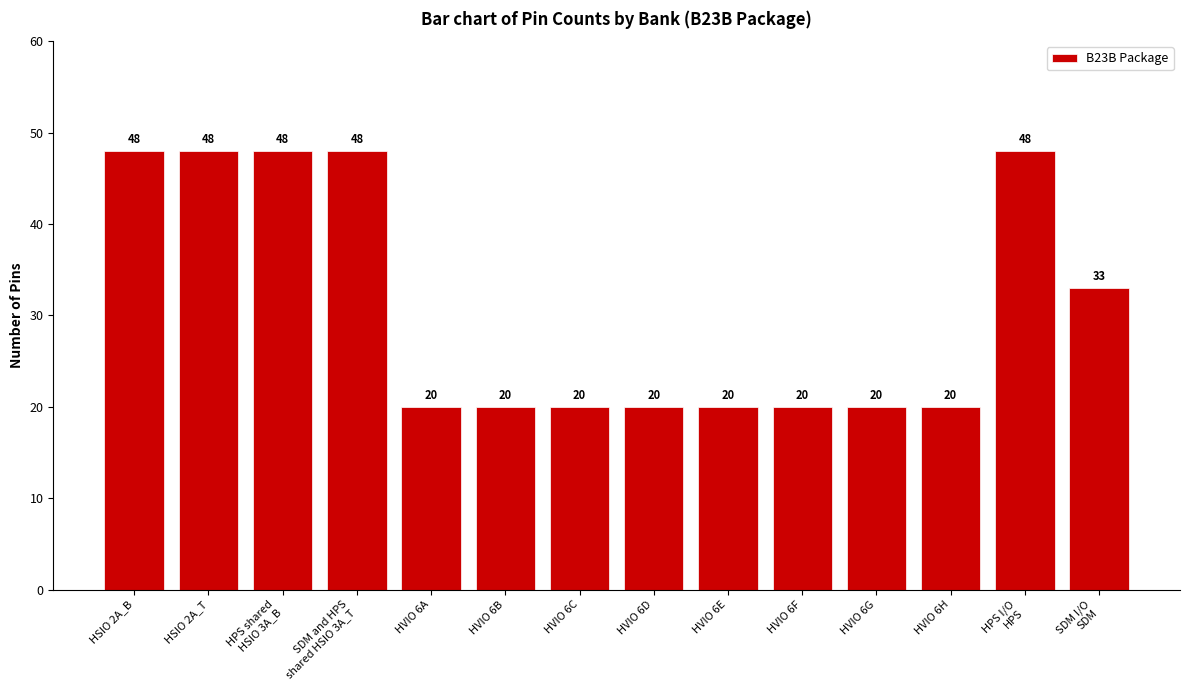

Count the number of categories in the chart.

14